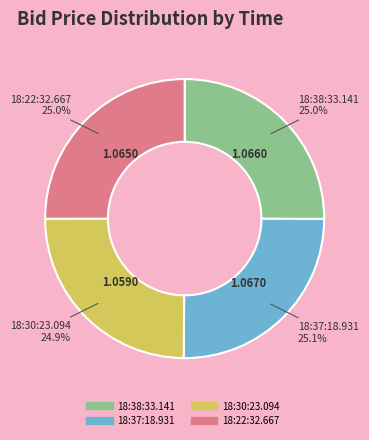

Is there any slice that represents more than half of the pie?

No